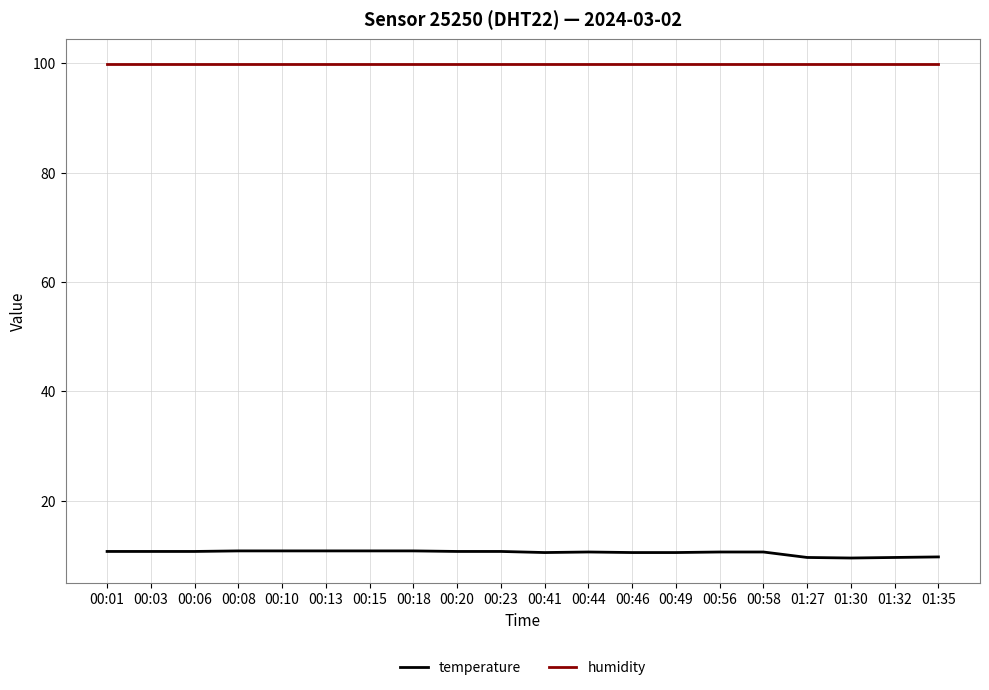

Is the value of temperature at 01:27 greater than the value of humidity at 00:10?

No